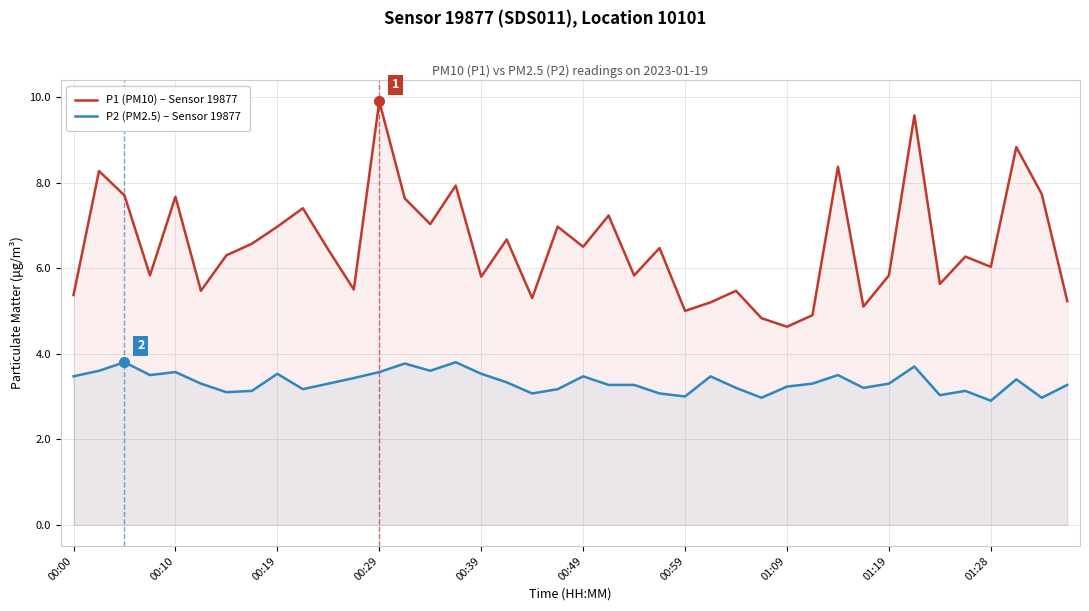

True or false: P2 (PM2.5) – Sensor 19877 and P1 (PM10) – Sensor 19877 intersect in this chart.

False